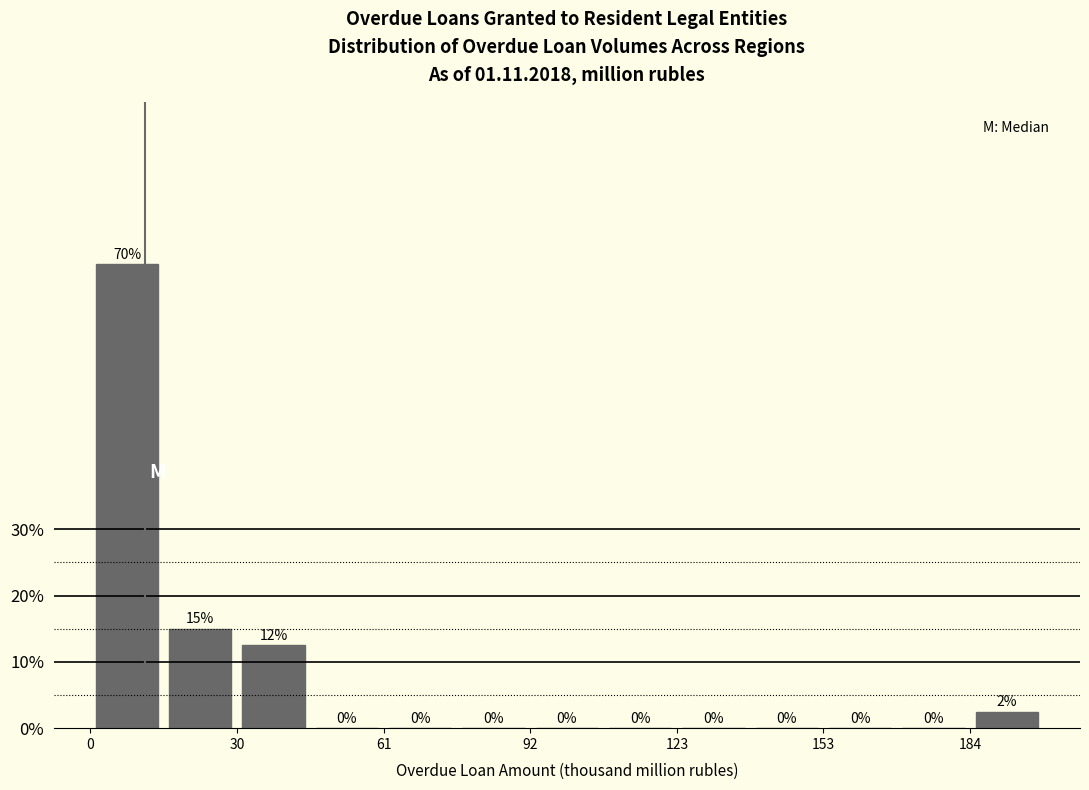

Read against the x-axis, roughly where is the centre of the tallest bar?

10